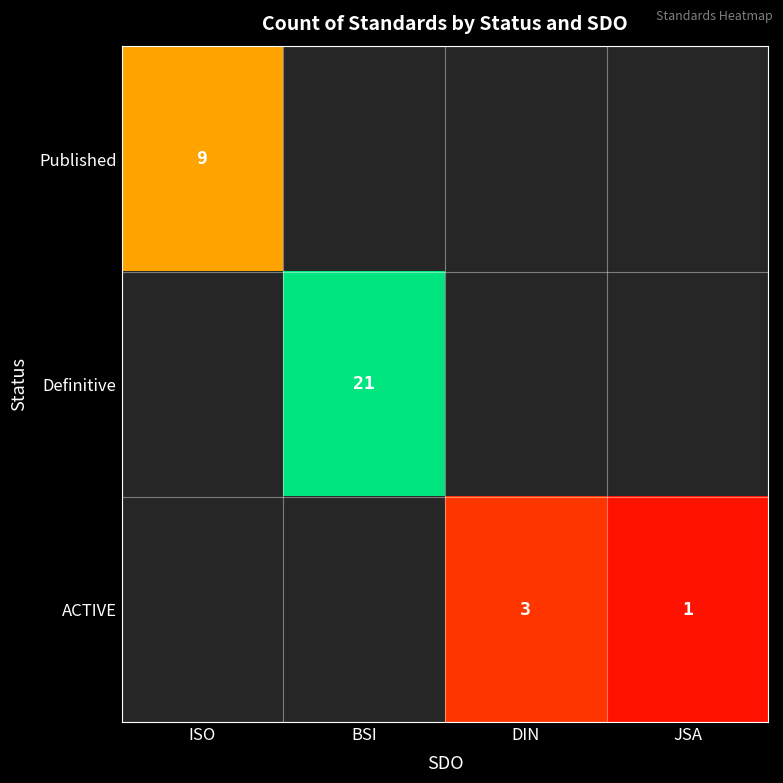

At how many categories does at least one series exceed 9?

1